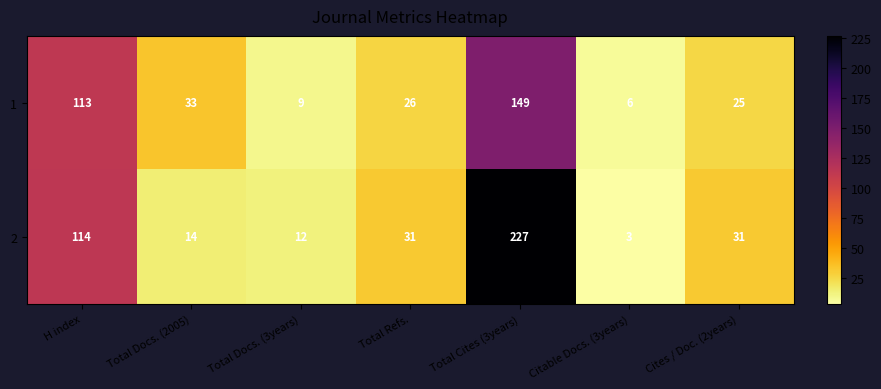

At which category is the sum across all series the highest?

Total Cites (3years)